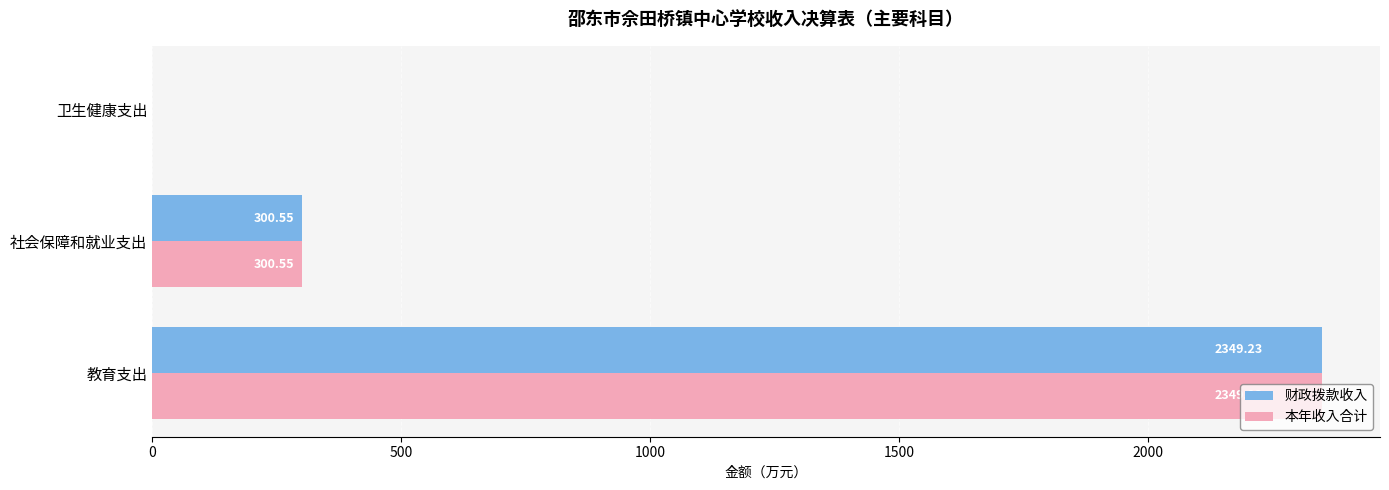

What are all the series names shown in the legend?

财政拨款收入, 本年收入合计